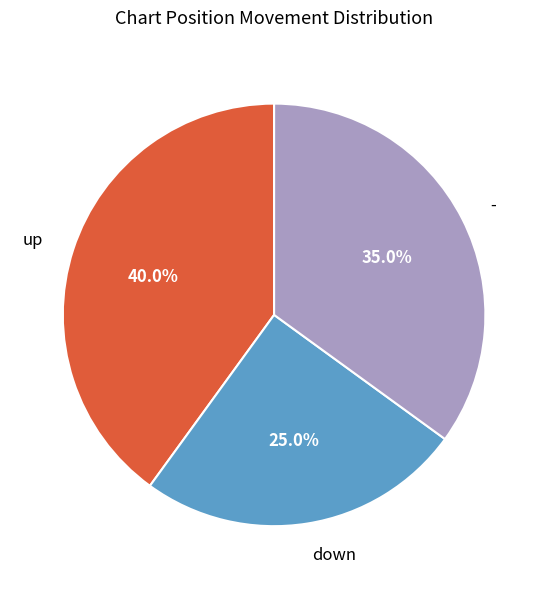

Between up and down, which is larger?

up